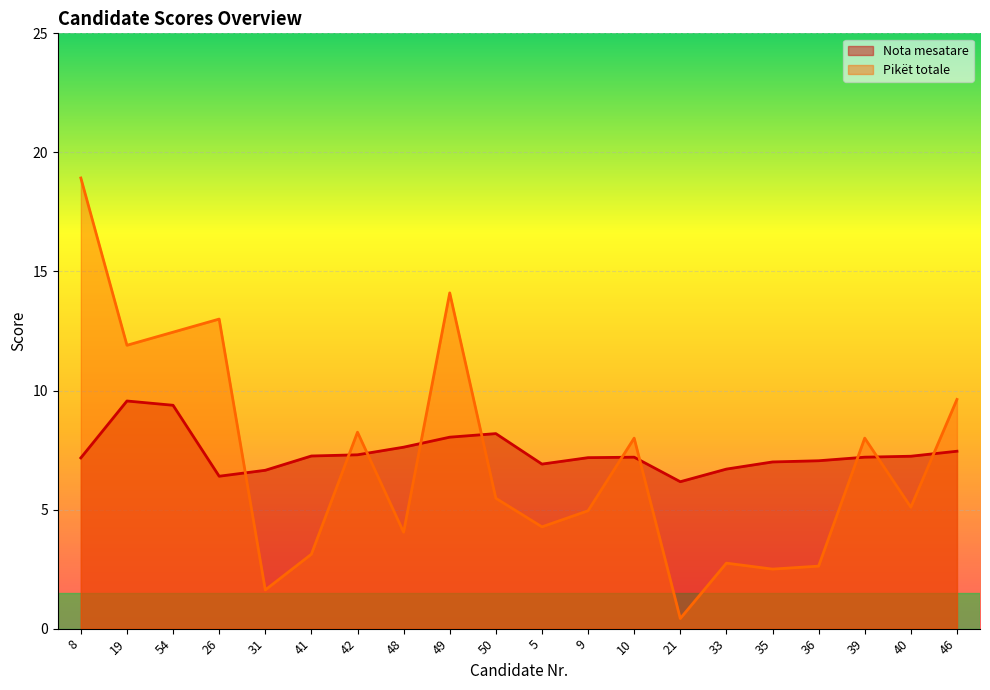

At 33, list the series in order from smallest to largest.

Pikët totale, Nota mesatare